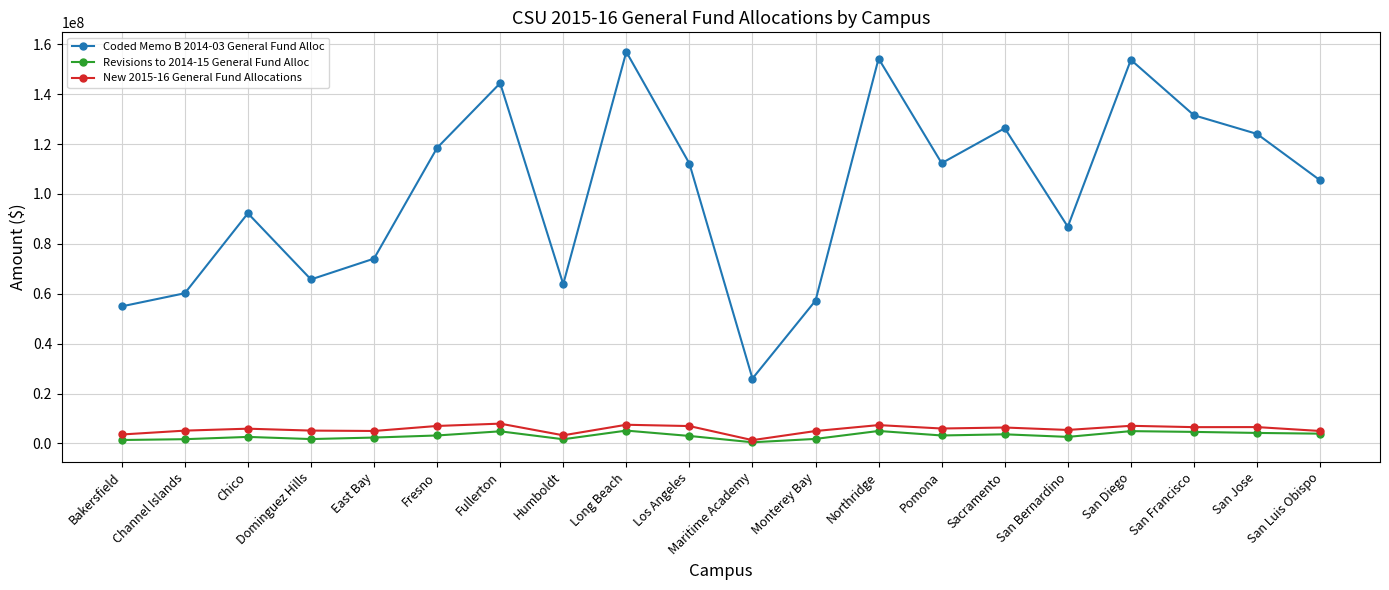

What is the sum of all New 2015-16 General Fund Allocations values?

114244000.0